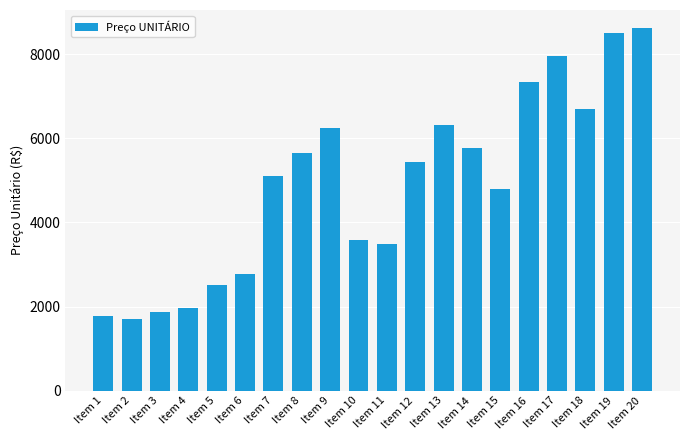

What is the value of the 15th bar from the left?

4800.0